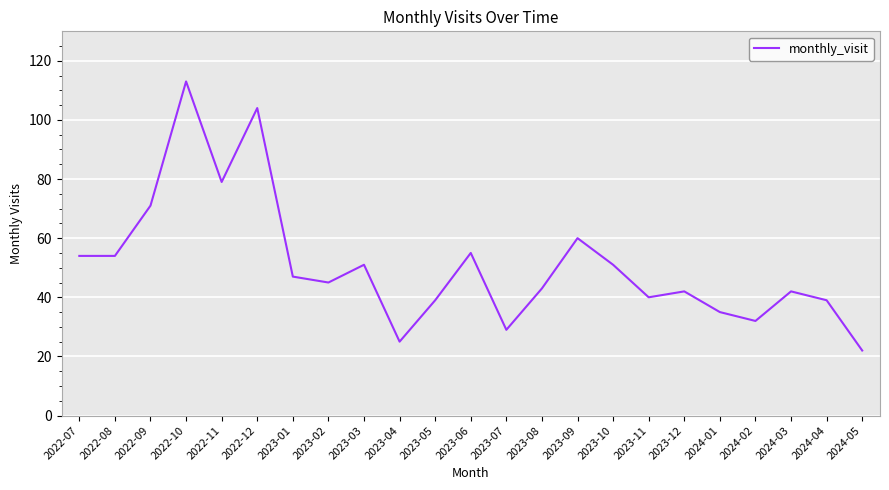

Reading left to right, extract all data points from this chart.

2022-07=54	2022-08=54	2022-09=71	2022-10=113	2022-11=79	2022-12=104	2023-01=47	2023-02=45	2023-03=51	2023-04=25	2023-05=39	2023-06=55	2023-07=29	2023-08=43	2023-09=60	2023-10=51	2023-11=40	2023-12=42	2024-01=35	2024-02=32	2024-03=42	2024-04=39	2024-05=22